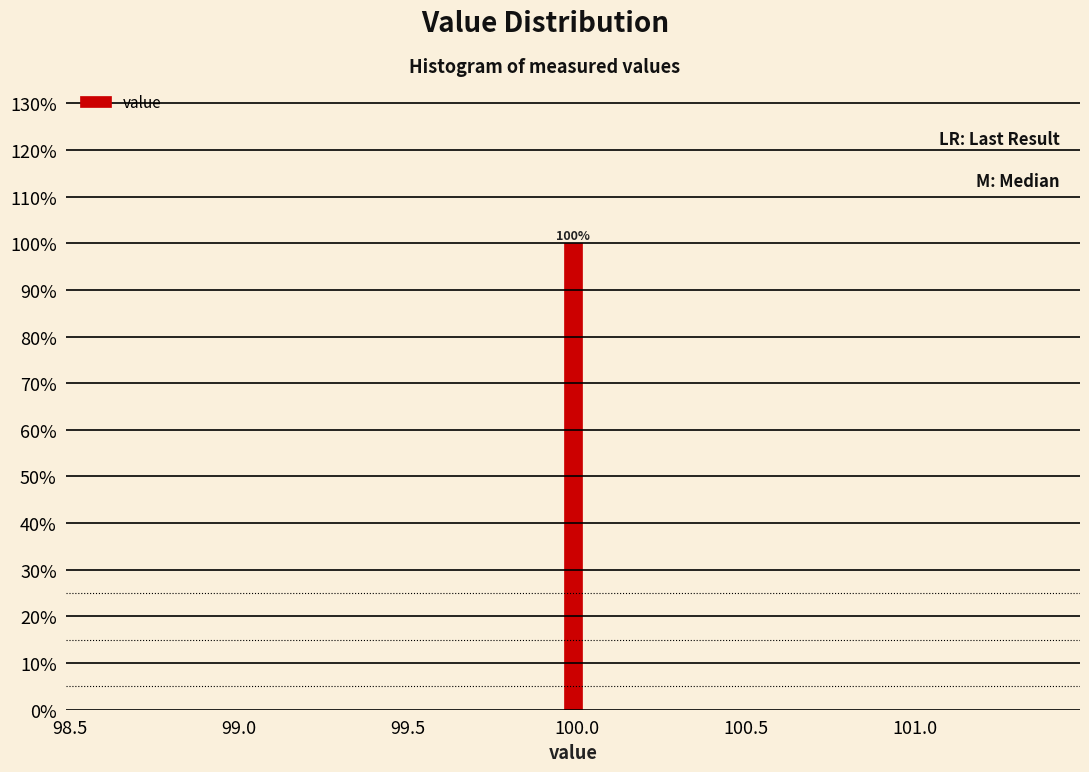

Around what value on the x-axis is the tallest bar? Give the approximate position of its centre, as read against the axis.

100.00